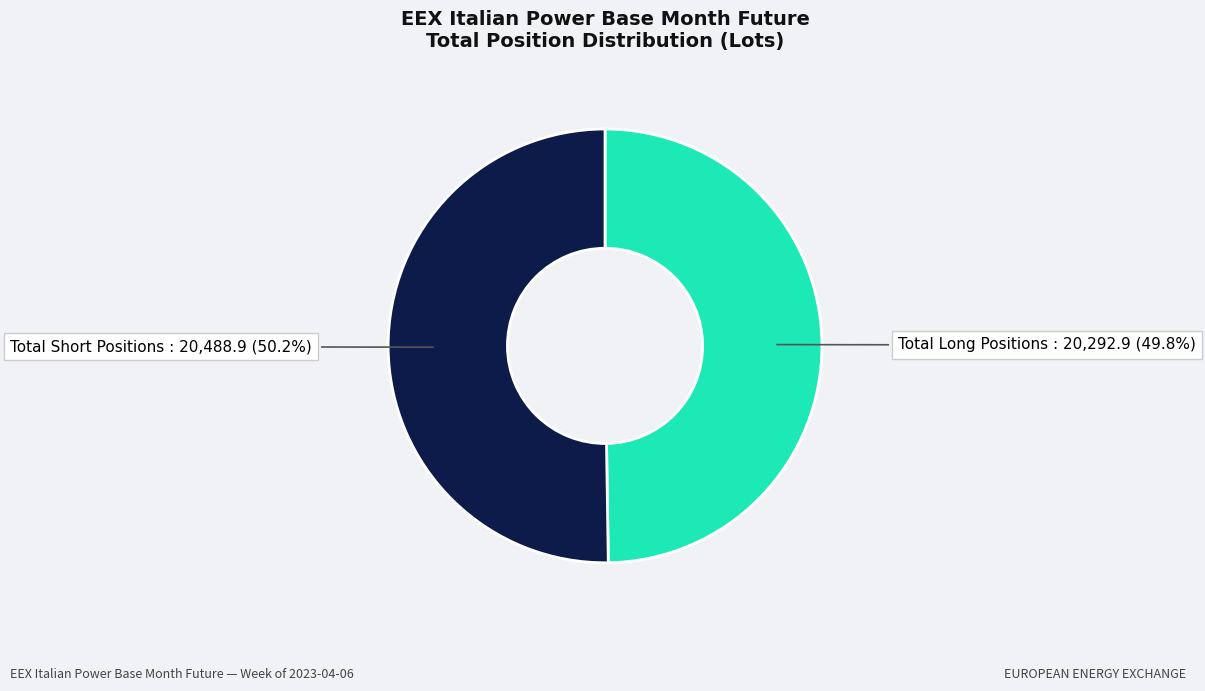

Is there any slice that represents more than half of the pie?

Yes